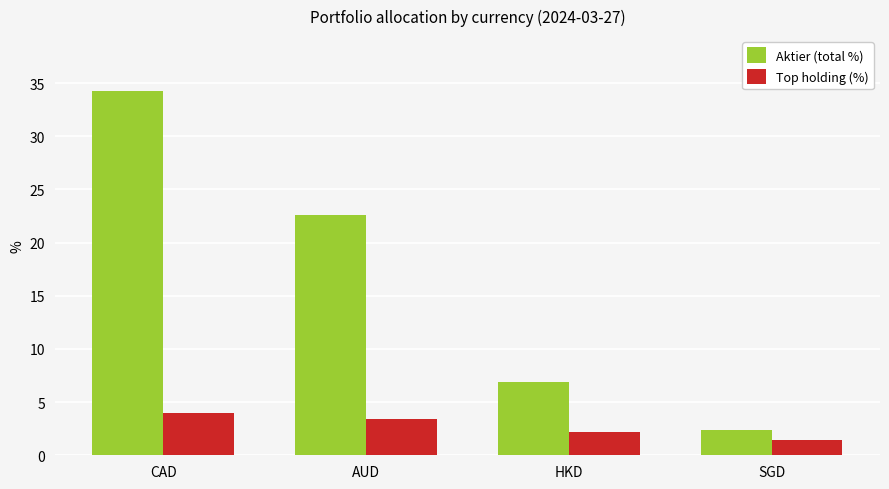

What is the label of the 3rd bar from the right?

AUD